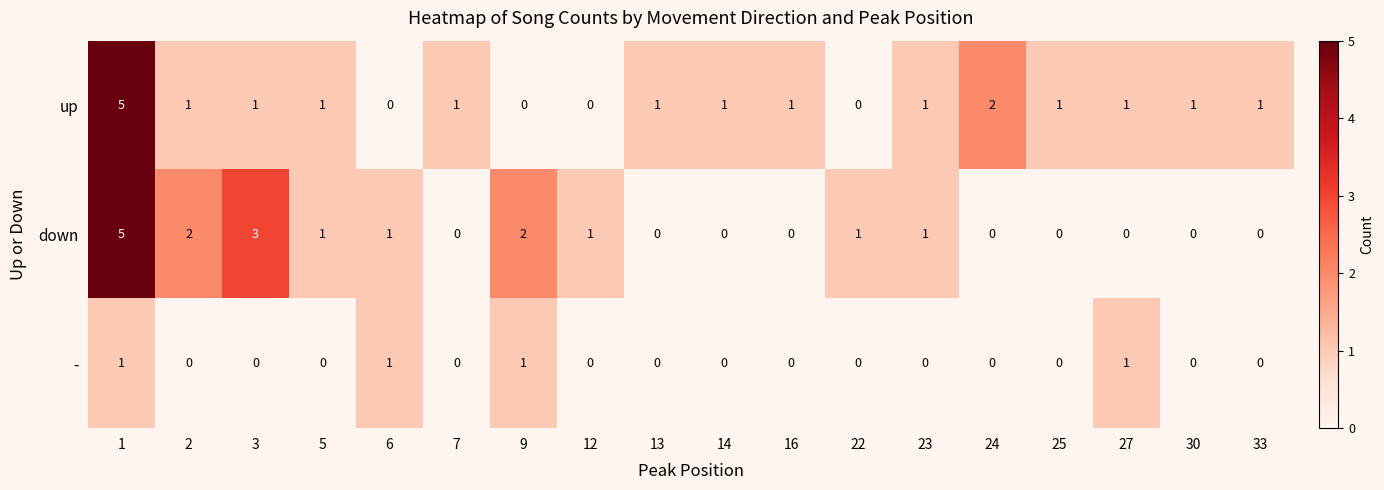

True or false: down has a value of 2 at 12.

False